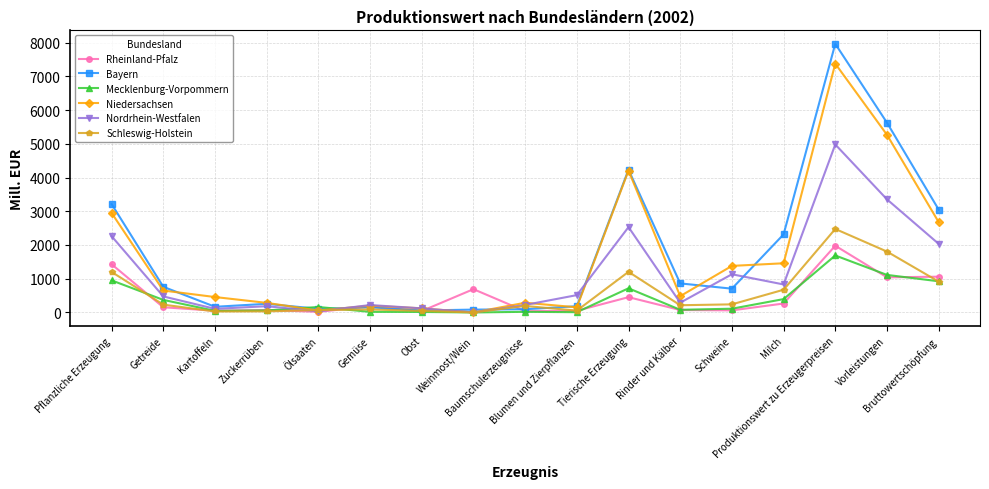

How many interior local peaks does the Nordrhein-Westfalen series have?

5